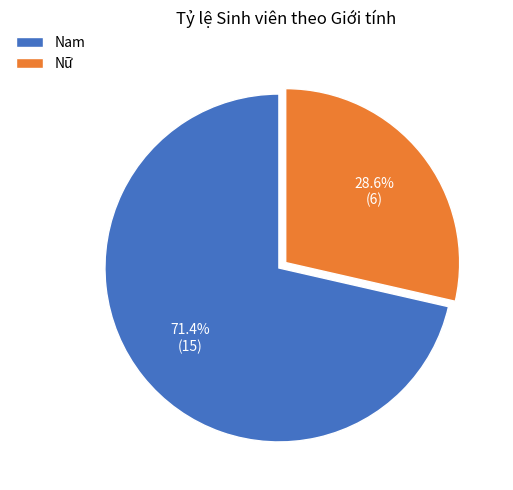

To the nearest percent, what is the difference between the Nữ and Nam slice percentages?

43%